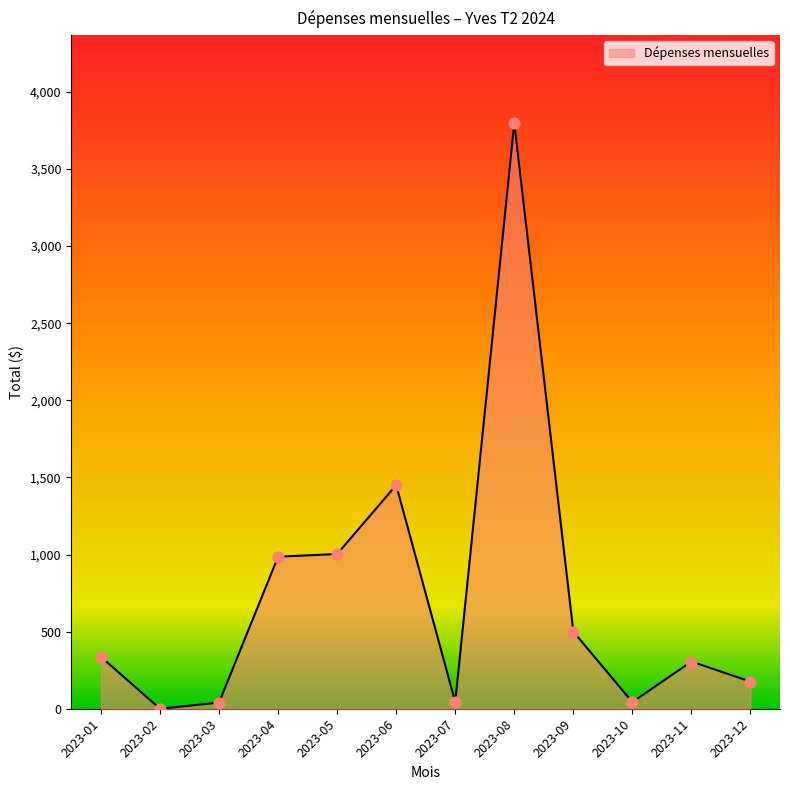

What is the change in value from 2023-02 to 2023-04?

+986.0